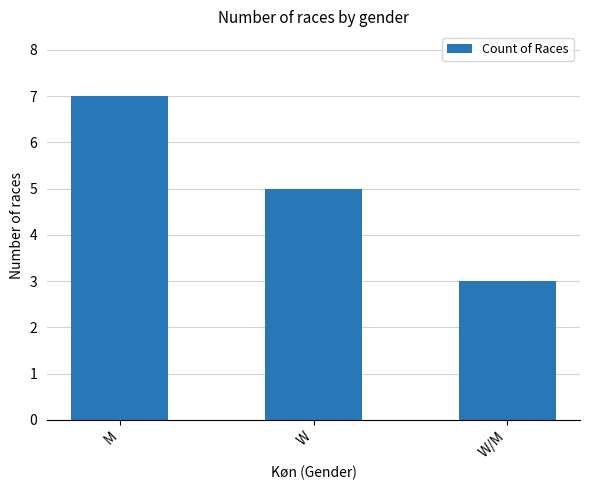

What is the maximum value shown in the chart?

7